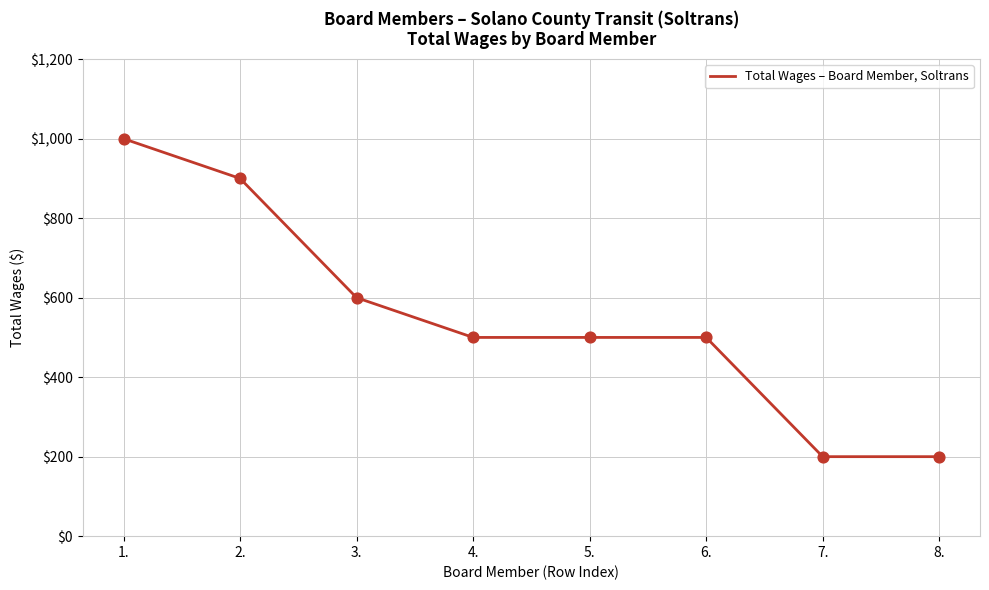

Which has a higher value, 1. or 8.?

1.